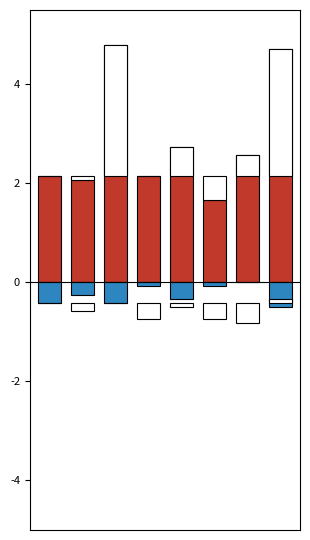

Which series has the largest range (max minus min)?

Success